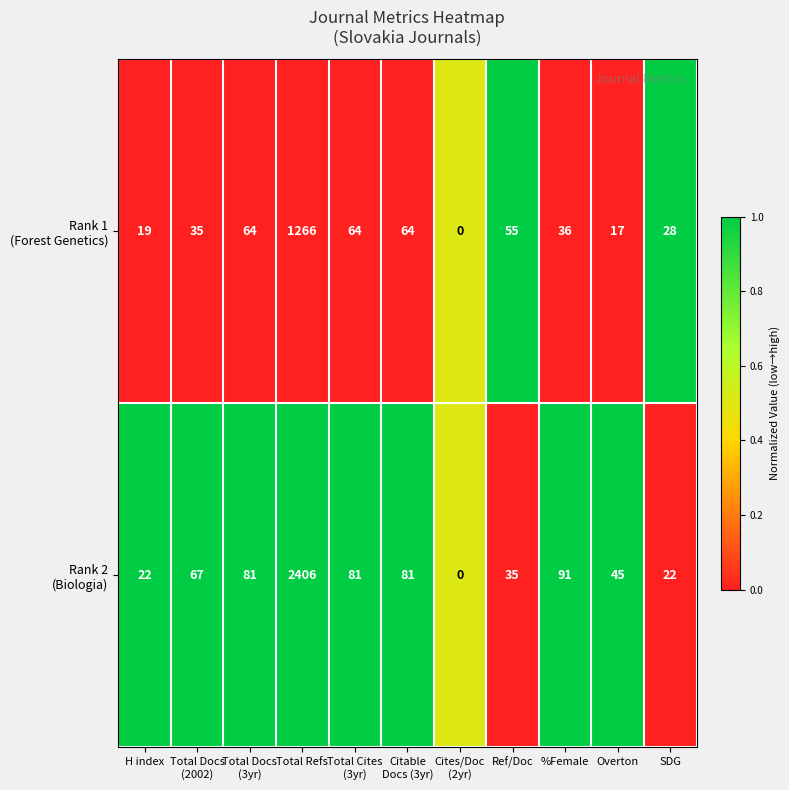

At which category is the sum across all series the highest?

Total Refs